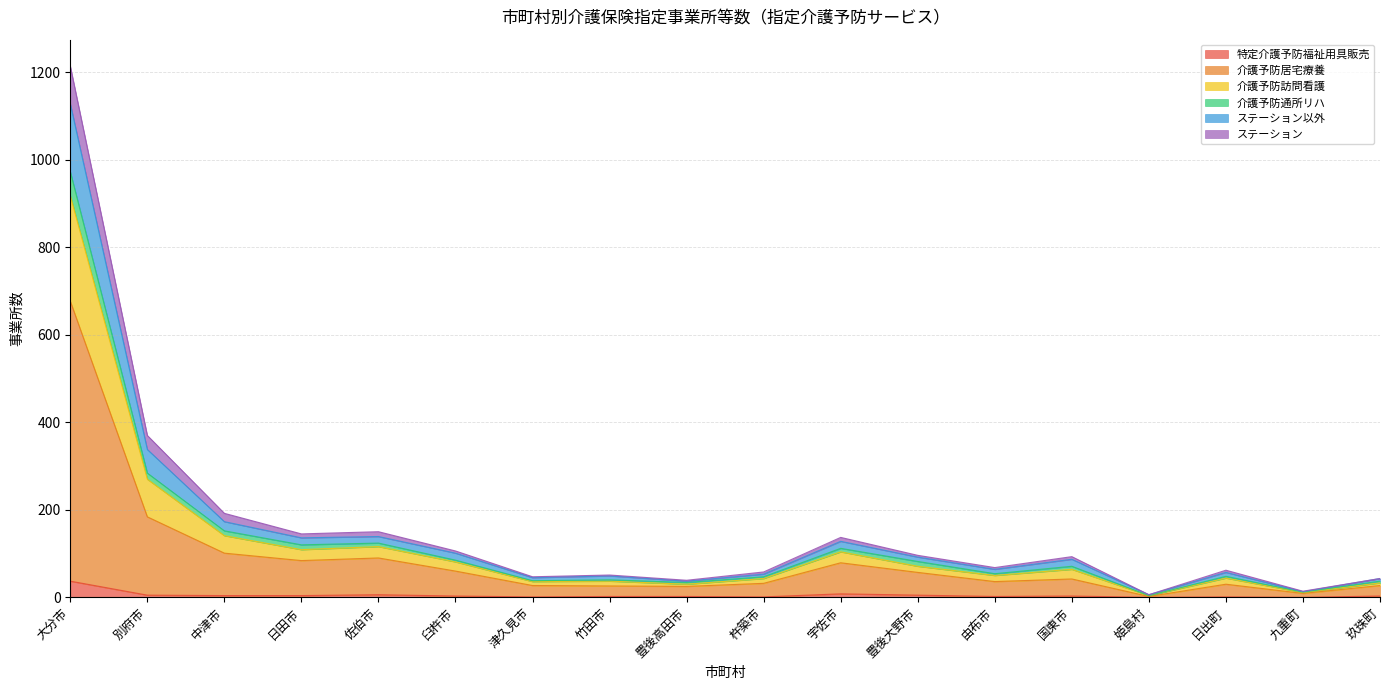

What is the minimum value for ステーション?

4